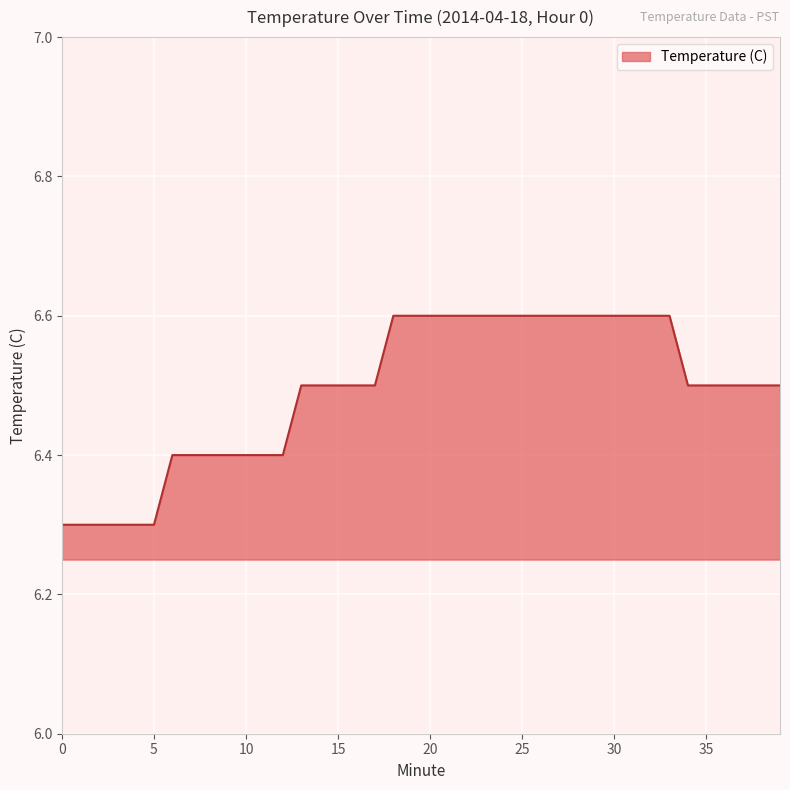

What is the maximum value shown in the chart?

6.6